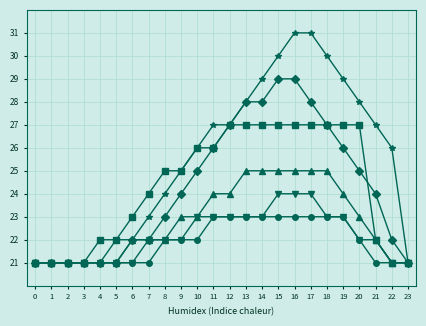

What is the difference between the highest and lowest values at 18?

7